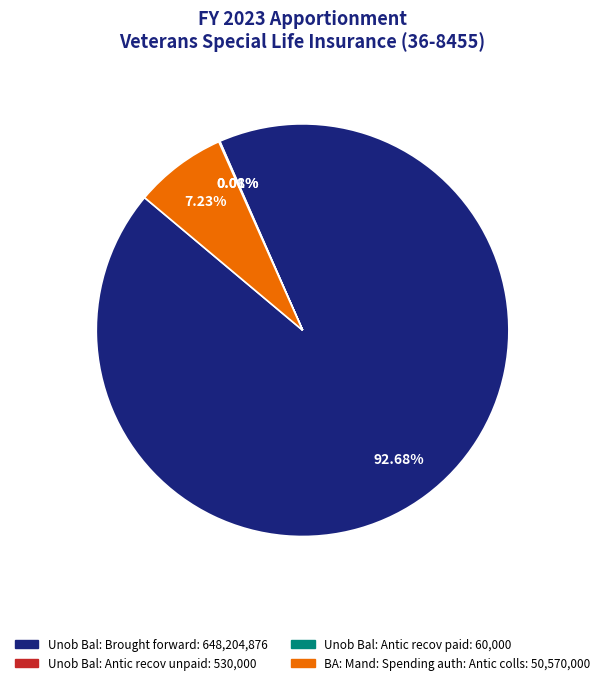

Between BA: Mand: Spending auth: Antic colls and Unob Bal: Brought forward, which is larger?

Unob Bal: Brought forward